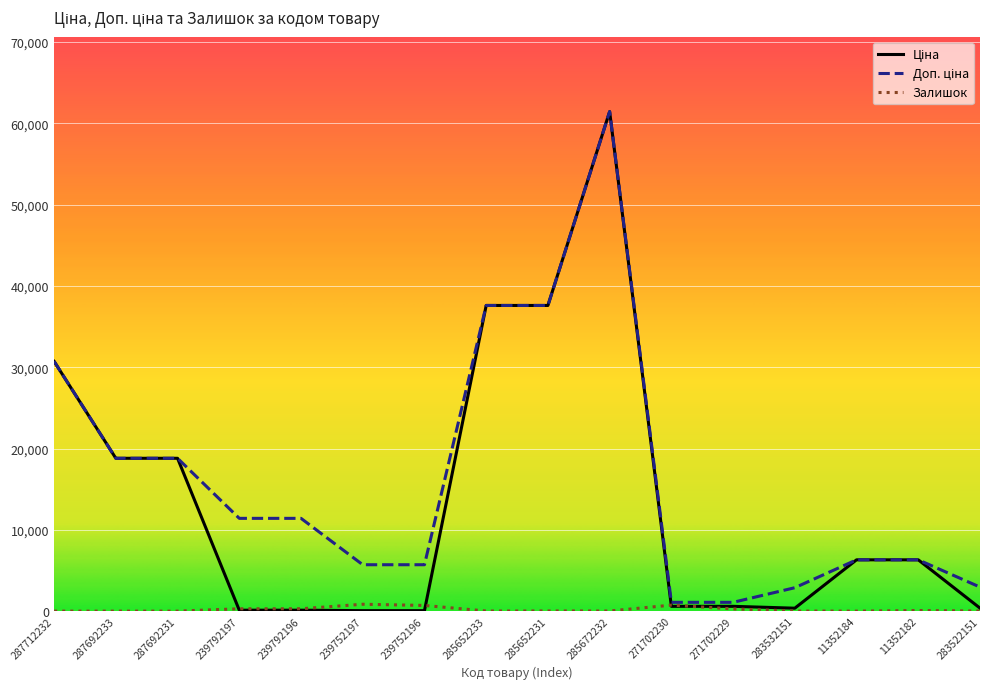

Which series has the largest range (max minus min)?

Ціна